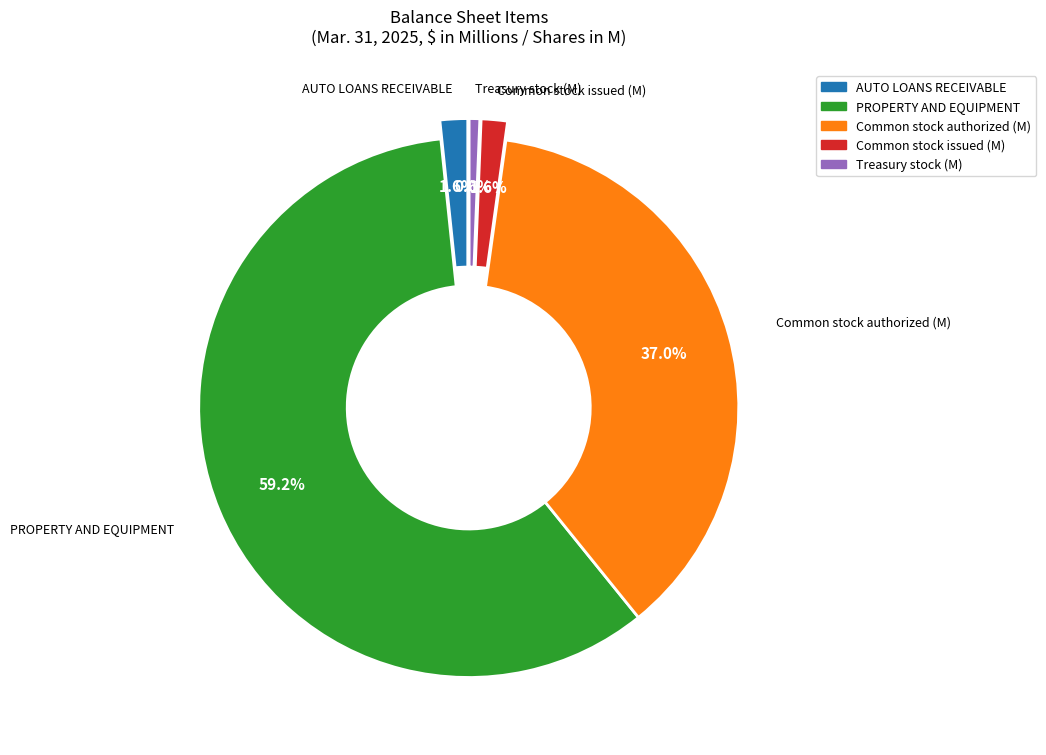

How many slices are in this pie chart?

5